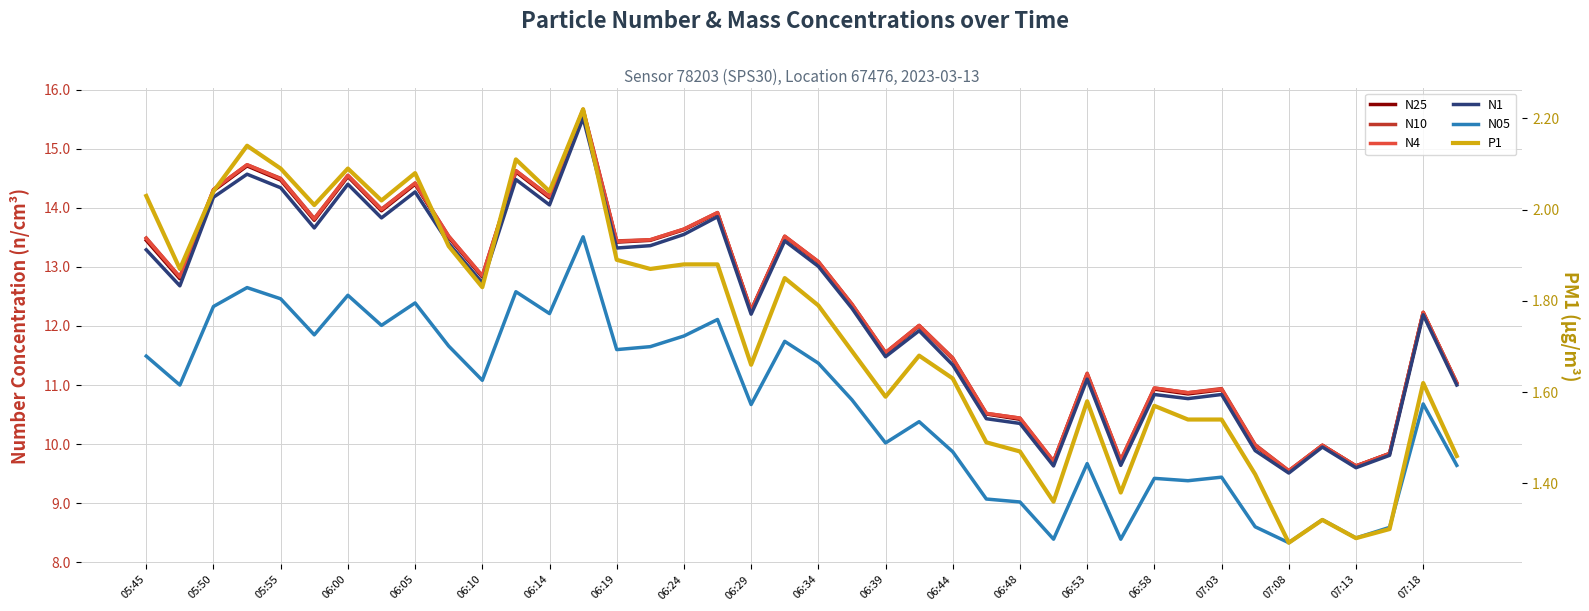

What is the difference between the N1 values at 06:05 and 23?

2.4